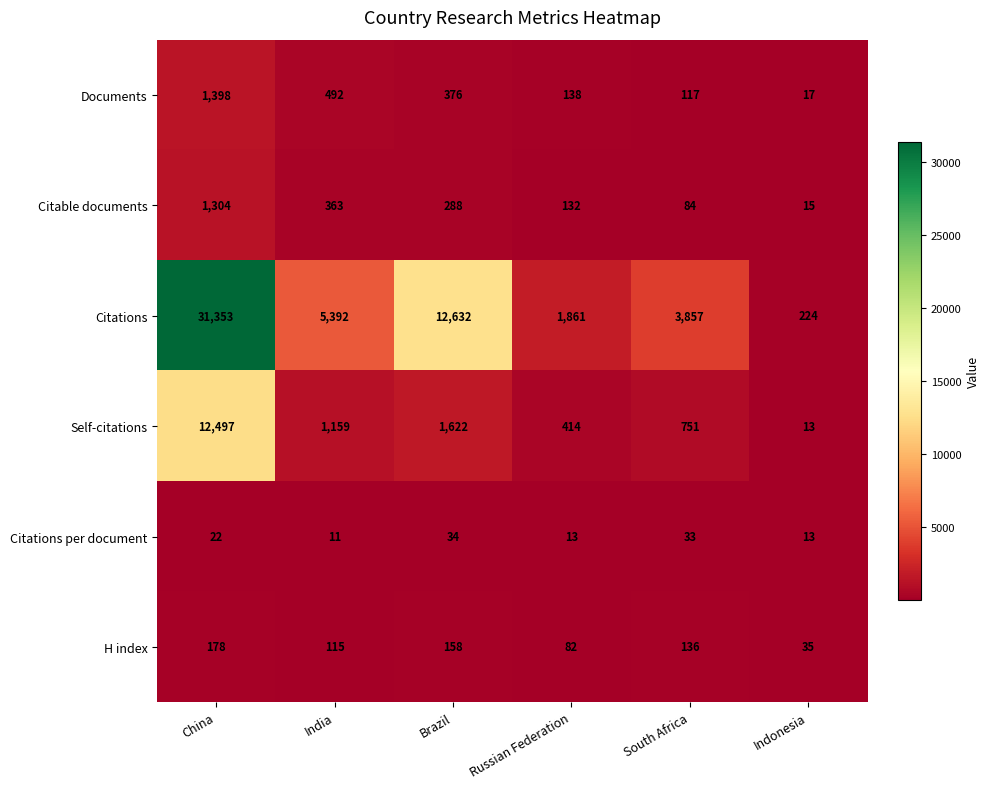

Is it true that Citable documents equals 132 at Russian Federation?

True